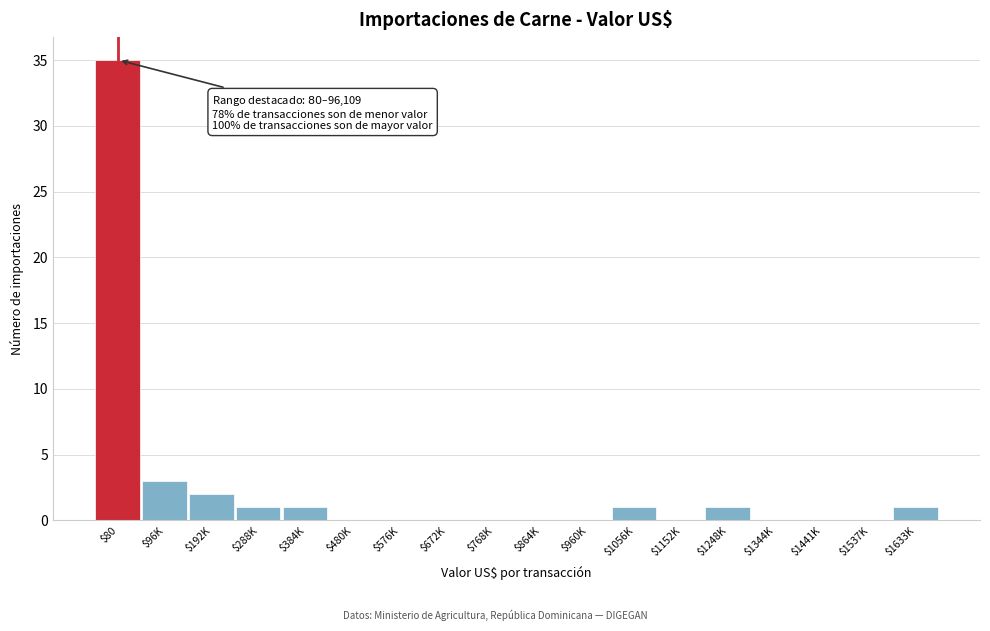

What is the greatest value displayed?

35